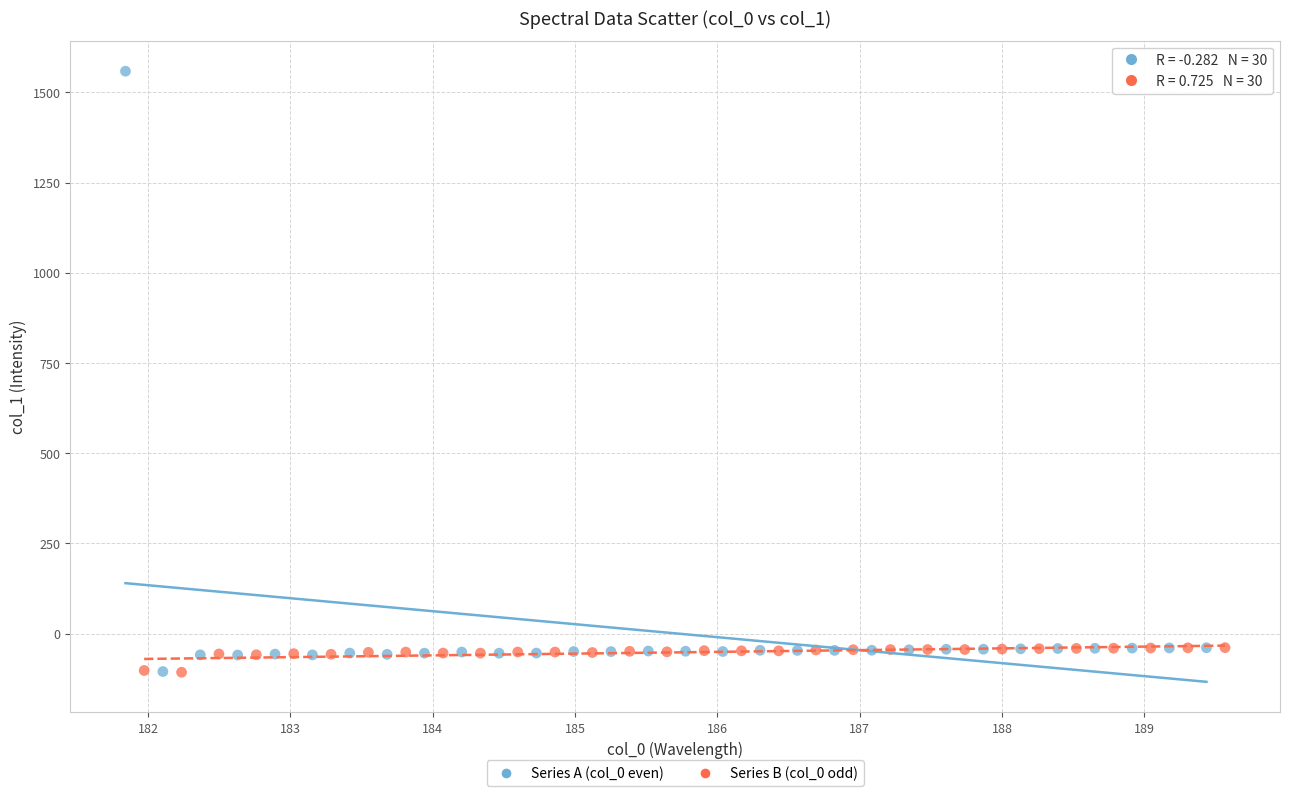

Which series has the widest spread of Y values?

Series A (col_0 even)